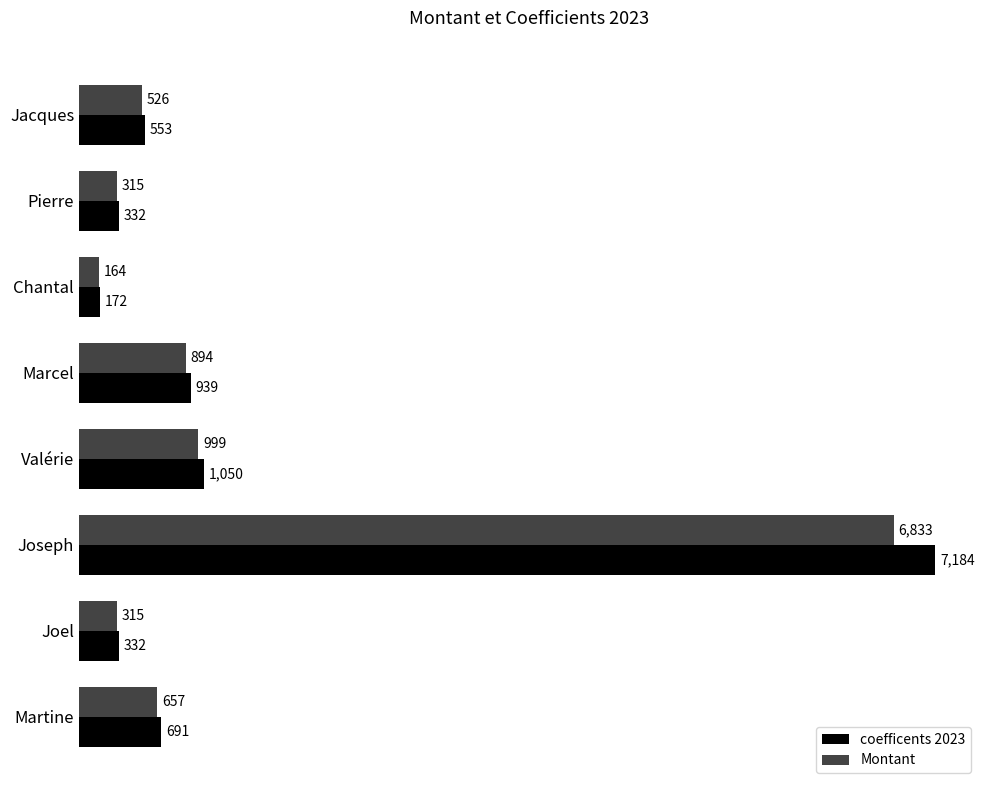

At which category is the sum across all series the highest?

Joseph